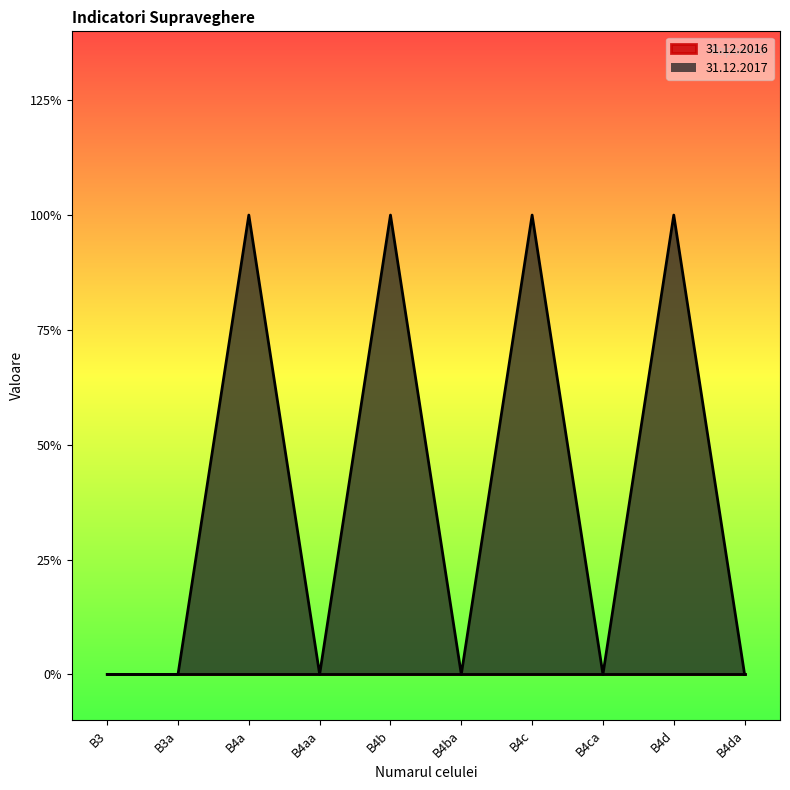

Rank the categories by value from highest to lowest.

B4a, B4b, B4c, B4d, B3, B3a, B4aa, B4ba, B4ca, B4da